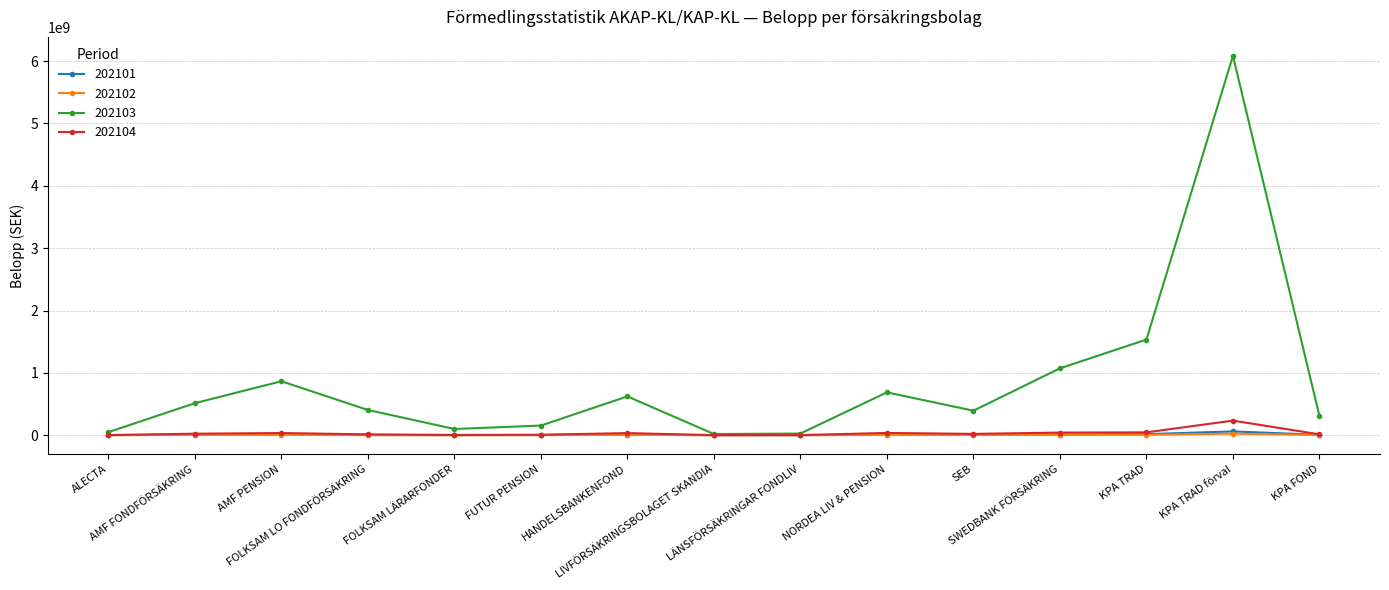

What are all the series names shown in the legend?

202101, 202102, 202103, 202104